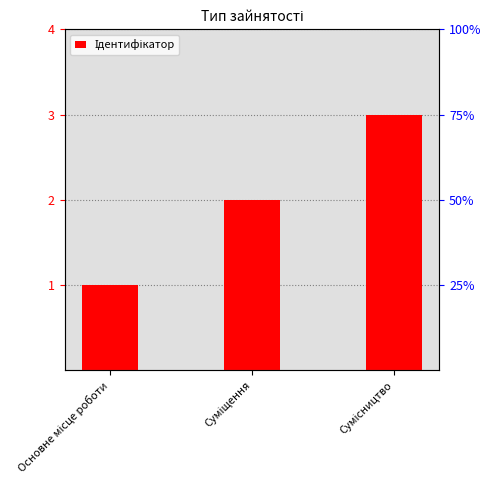

What is the sum of all values?

6